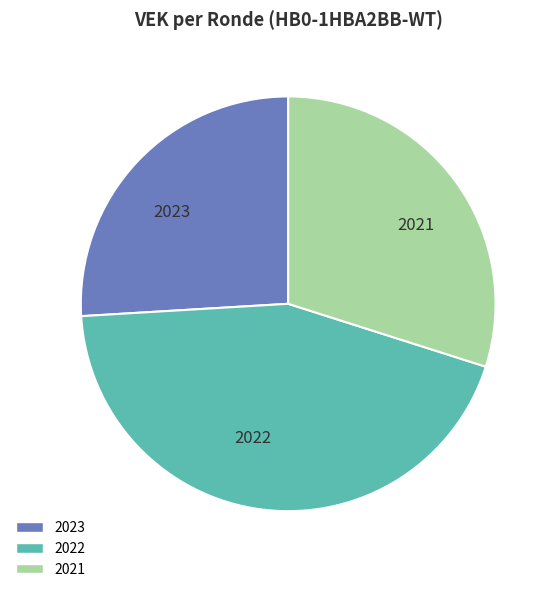

Is there any slice that represents more than half of the pie?

No